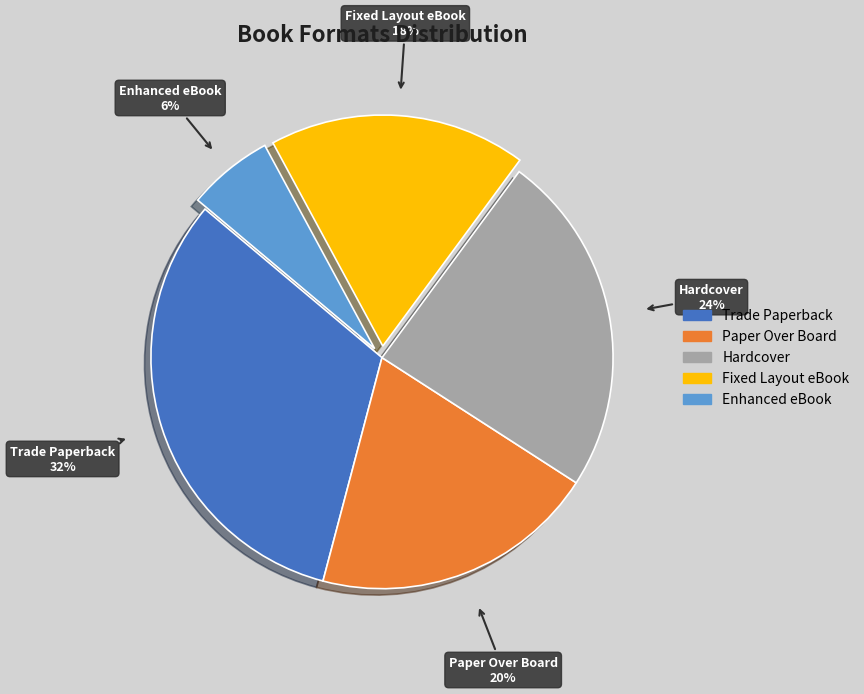

To the nearest percent, what is the difference between the Hardcover and Enhanced eBook slice percentages?

18%